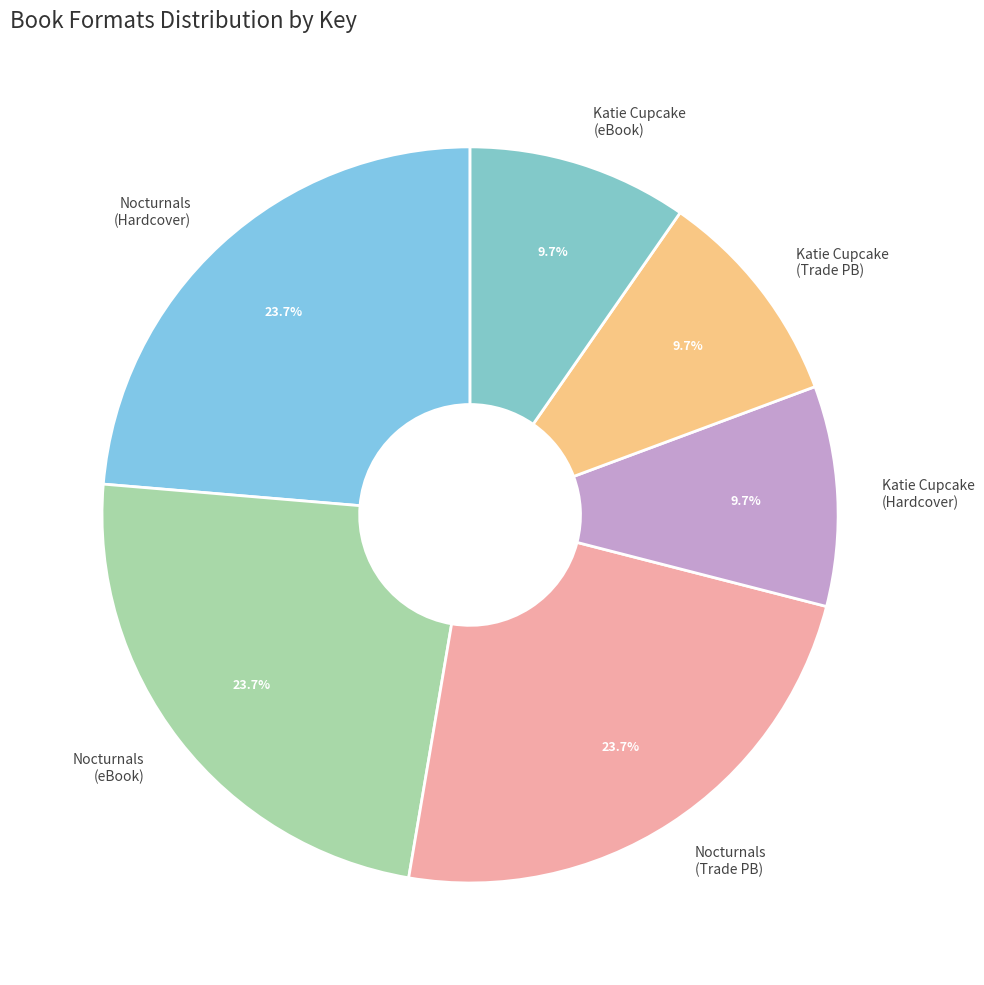

How many segments does this pie chart have?

6